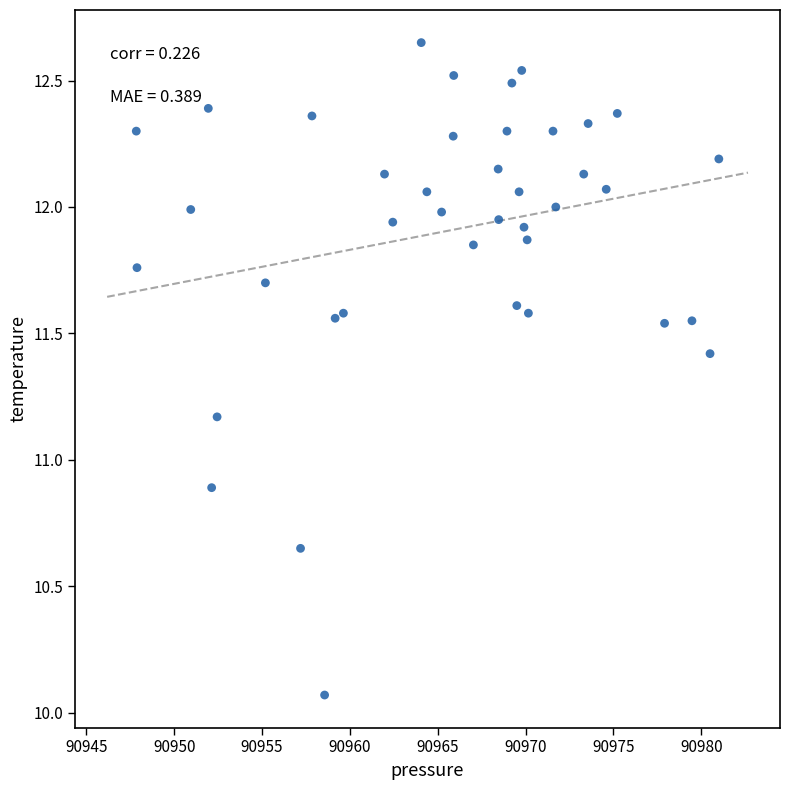

What is the range of Y values (max minus min)?

2.6